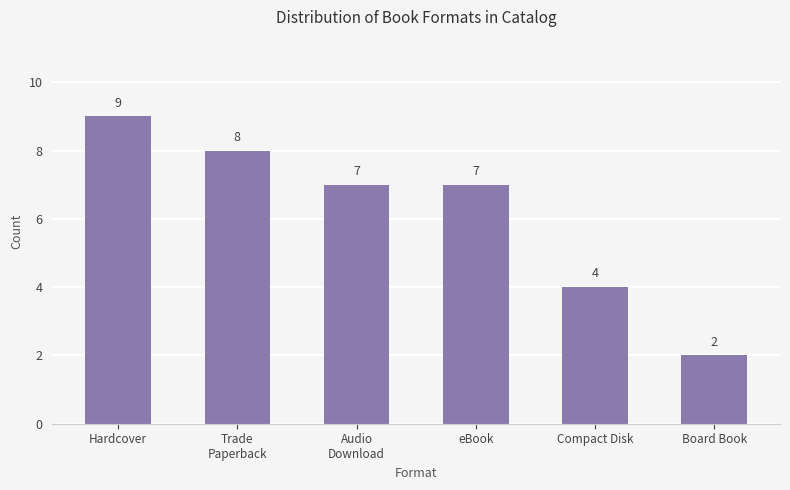

What position from the right is eBook?

3